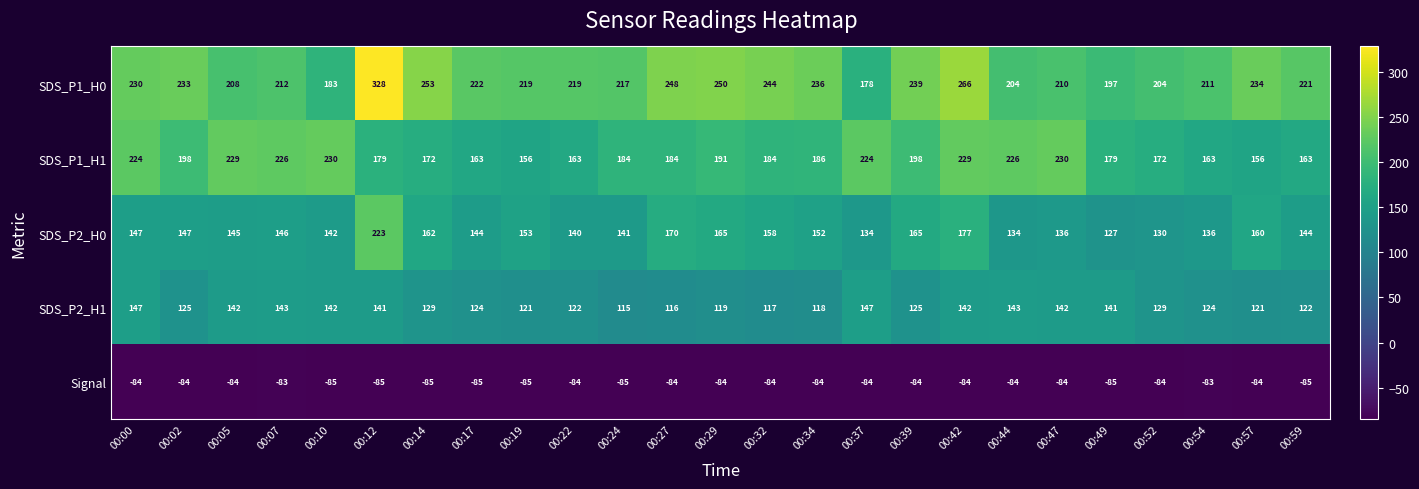

Is it true that SDS_P1_H0 equals 348 at 00:54?

False